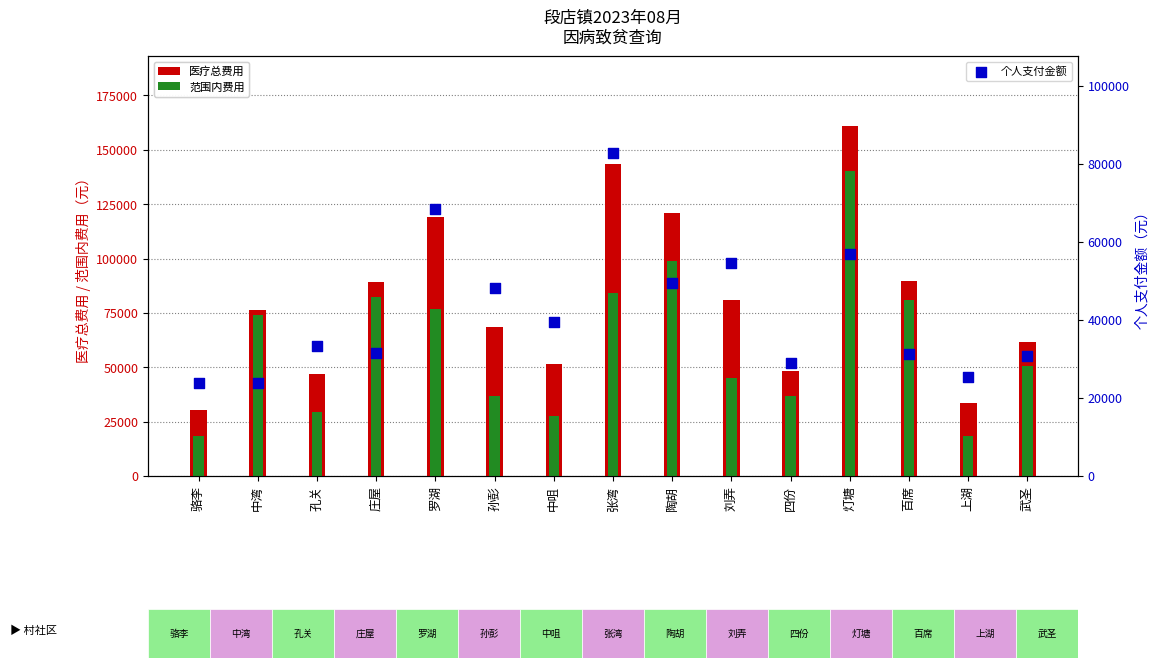

Which series has the largest Y range (max minus min)?

医疗总费用